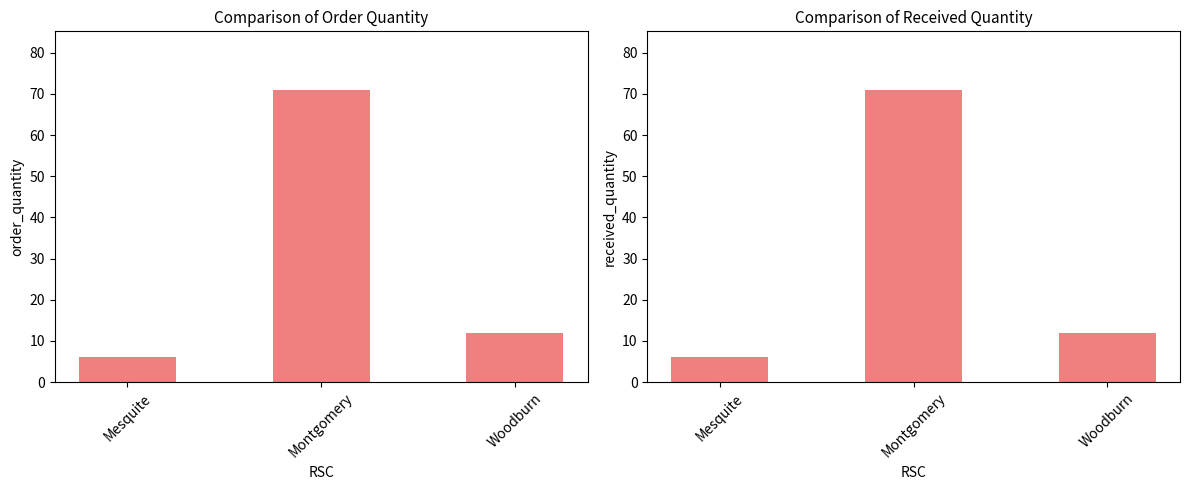

At Montgomery, list the series in order from largest to smallest.

Order Quantity, Received Quantity